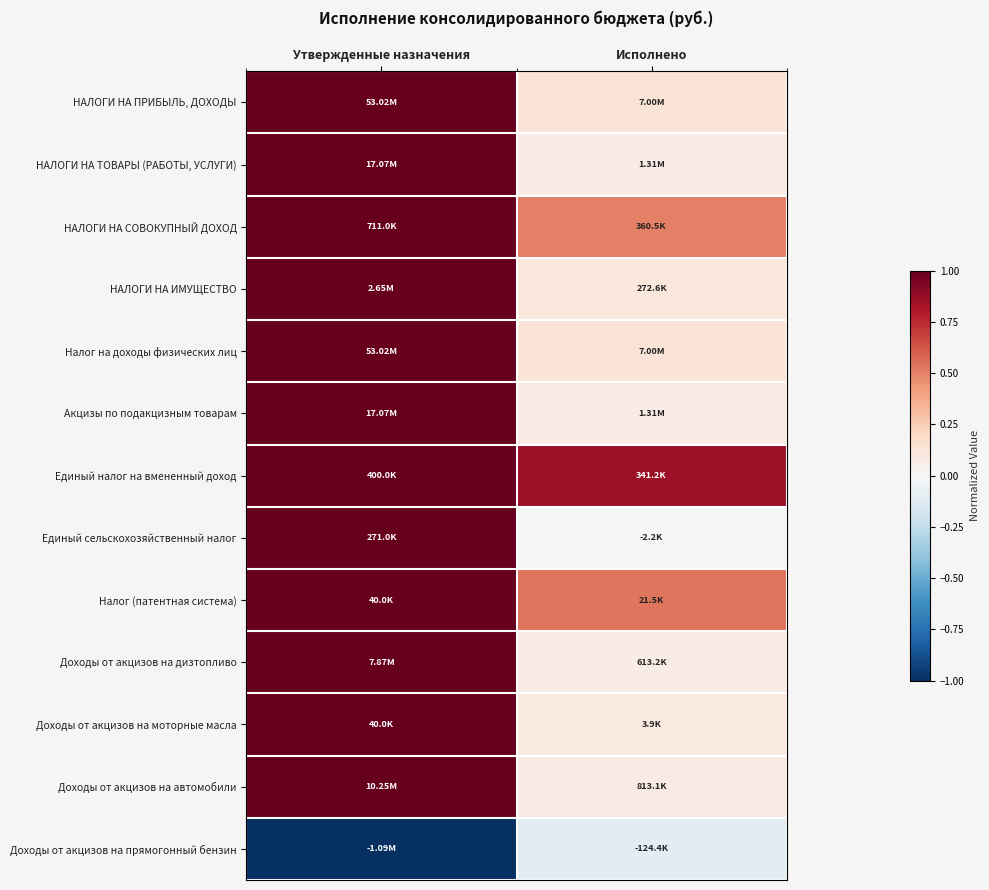

Which category has the highest value across all series?

Утвержденные назначения